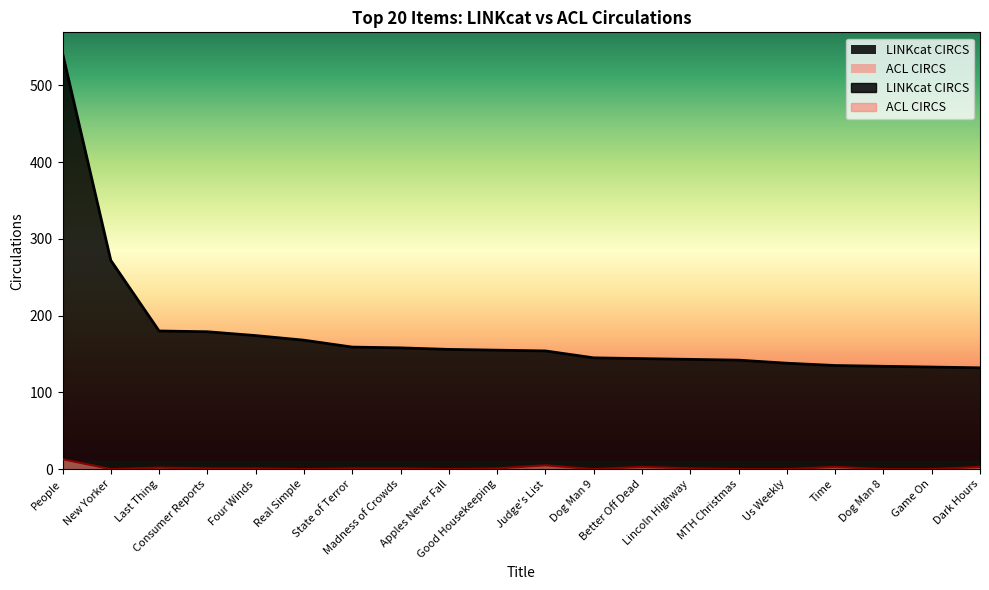

In ACL CIRCS, how many points are higher than both neighbors (excluding endpoints)?

4